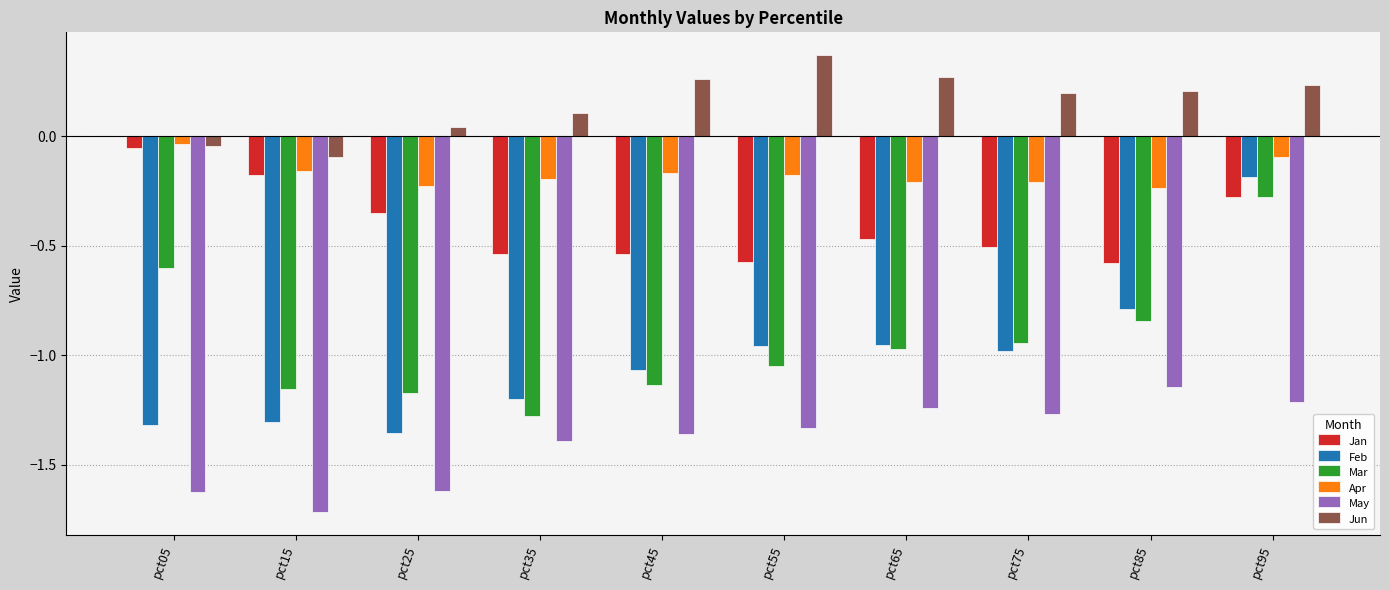

At how many categories does at least one series exceed 0?

8